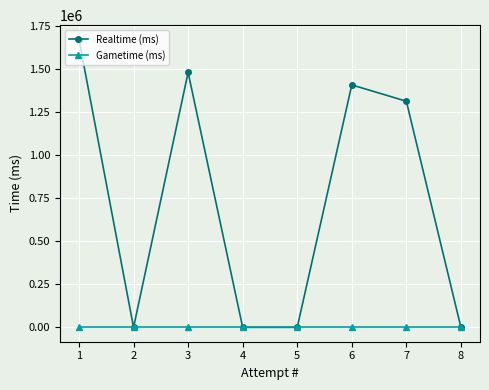

The value of Gametime (ms) at 7 is 0. True or false?

True